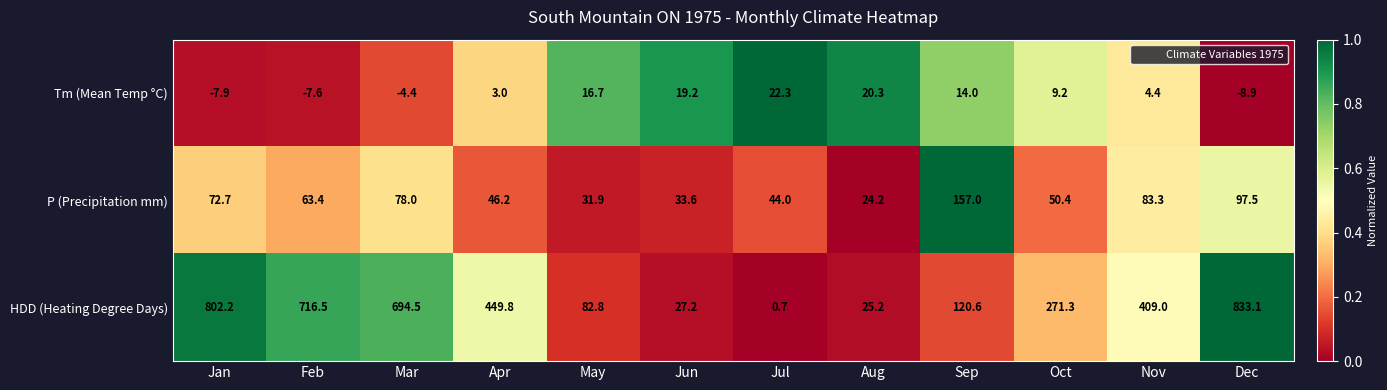

What is the difference between the P (Precipitation mm) values at Sep and Jul?

113.0